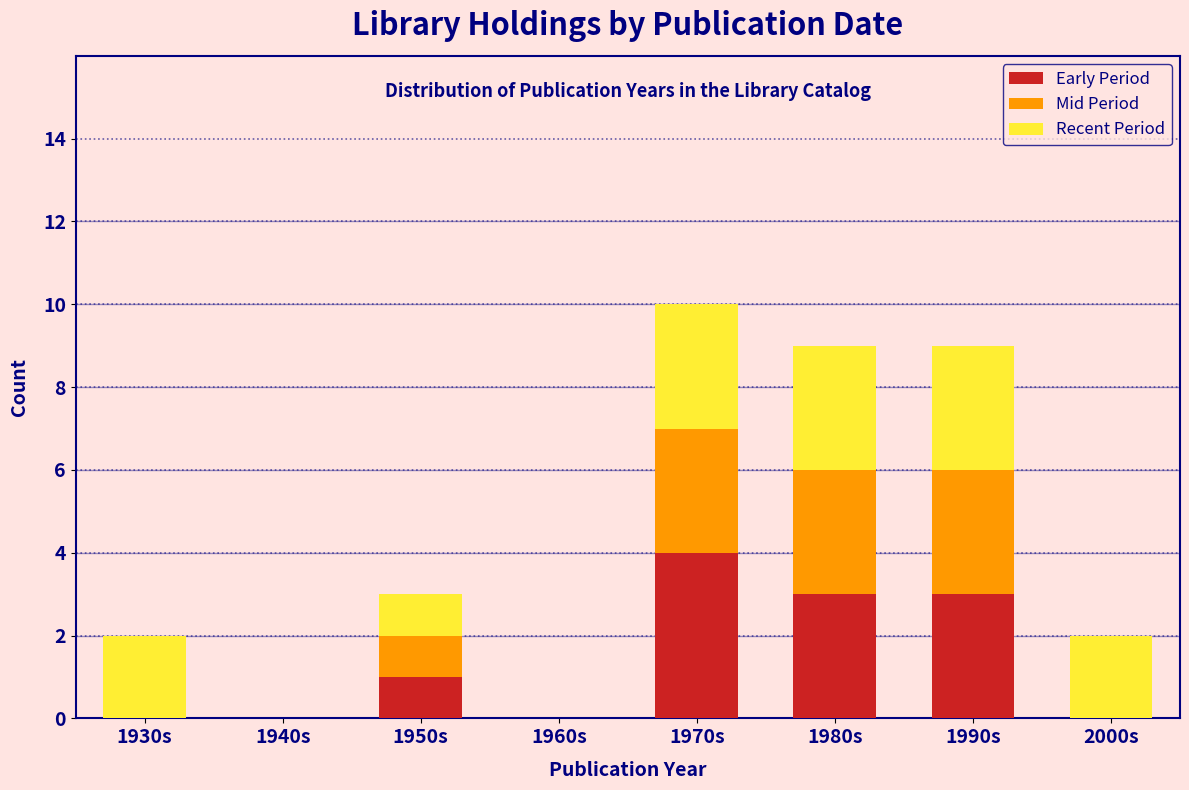

Reading left to right, what are the values for Early Period?

1930s=0	1940s=0	1950s=1	1960s=0	1970s=4	1980s=3	1990s=3	2000s=0